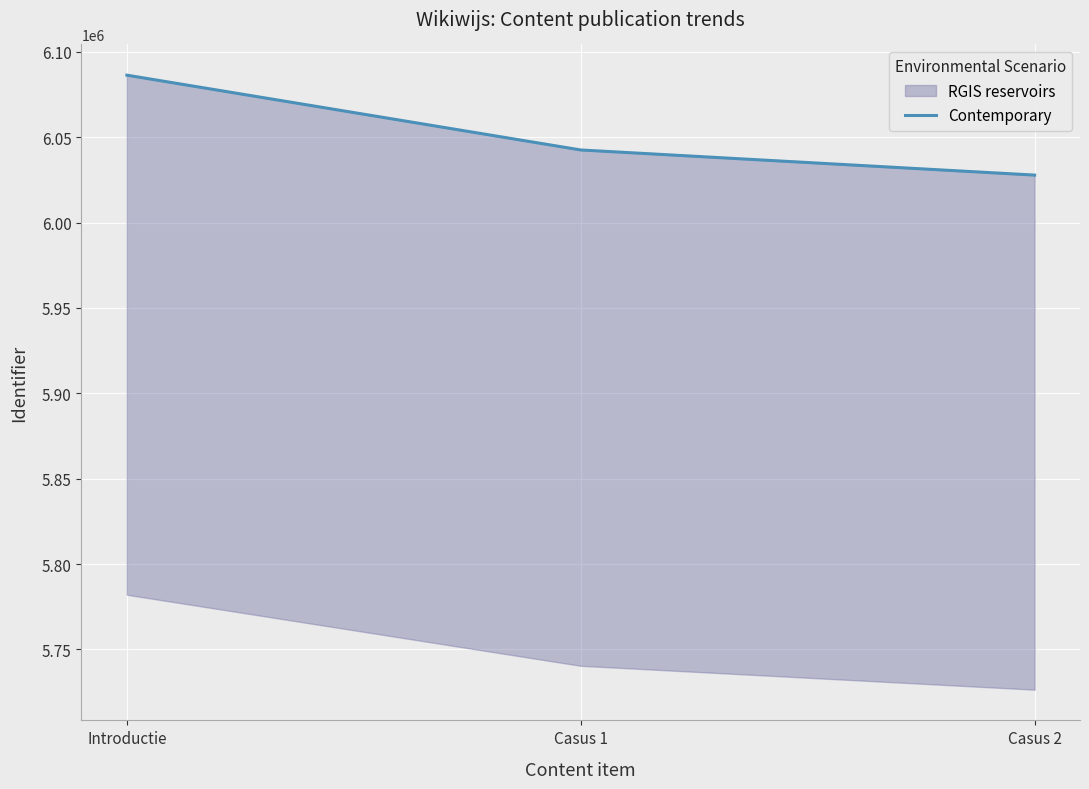

At which category does the chart reach its minimum across all series?

Casus 2